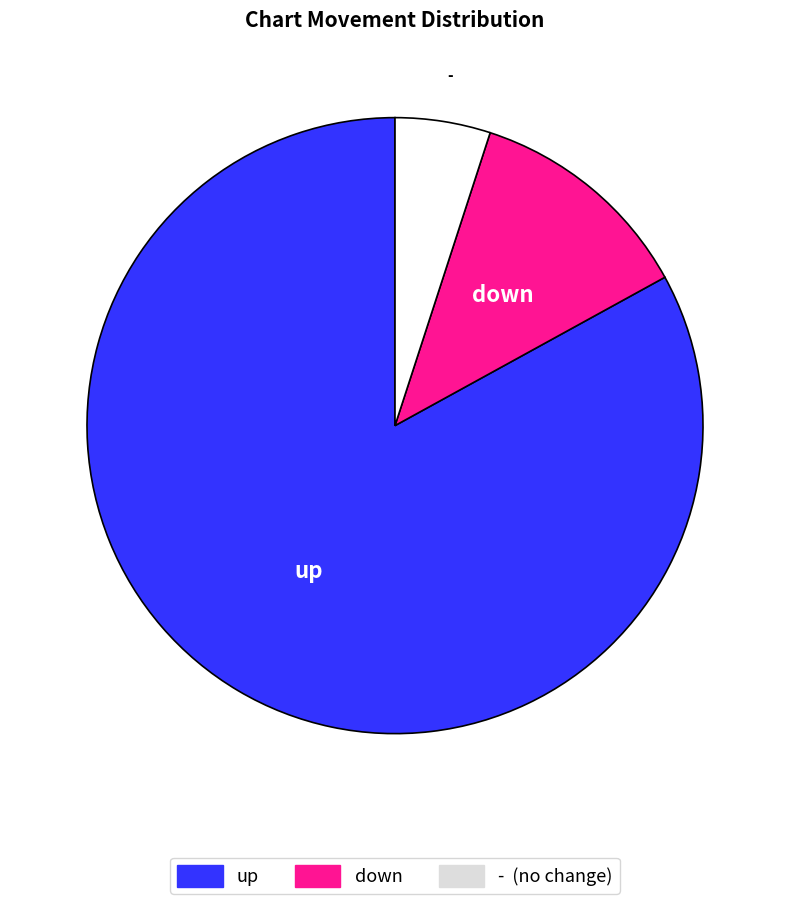

Which category has the biggest portion of the pie?

up